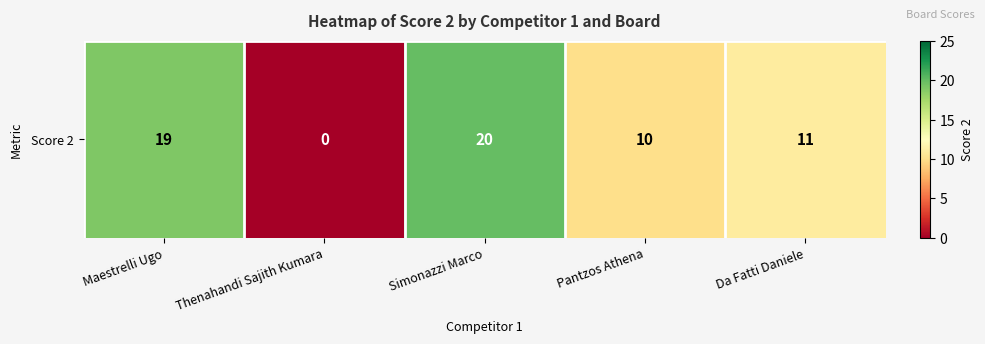

Which has a higher value, Pantzos Athena or Maestrelli Ugo?

Maestrelli Ugo